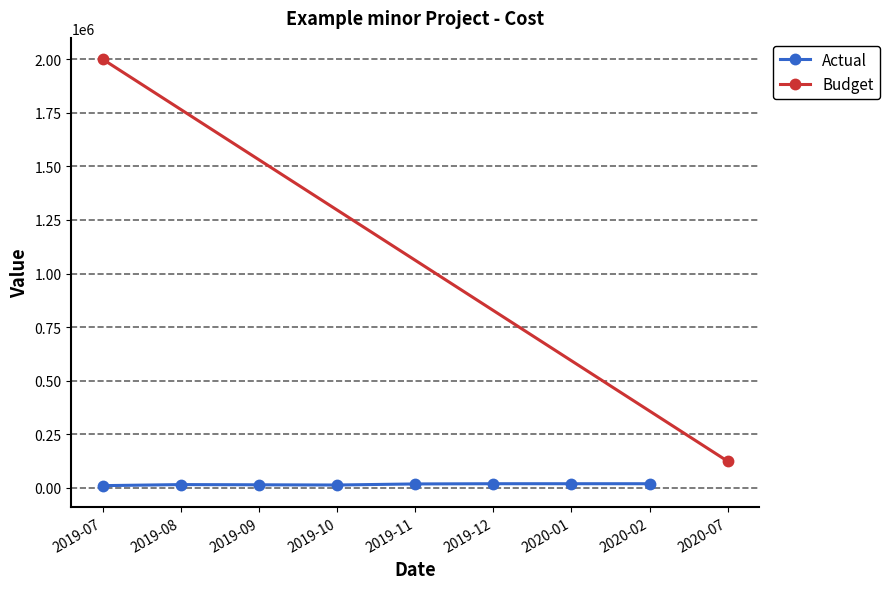

At which category does the data reach its first local peak?

2019-08